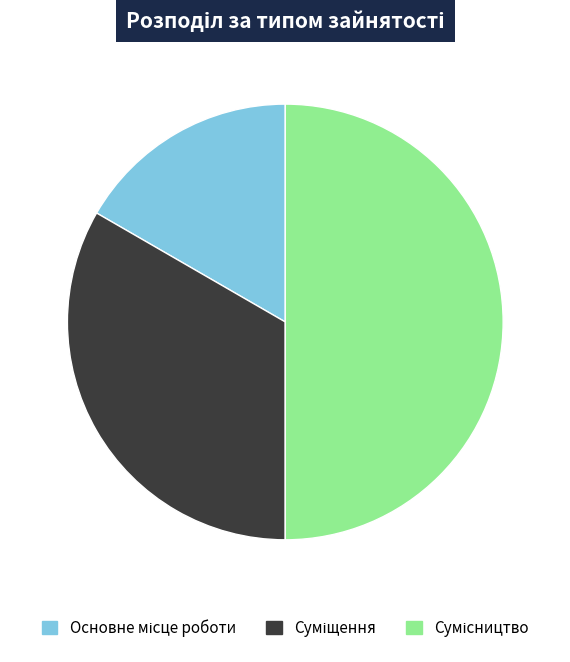

Does any single category account for the majority?

No